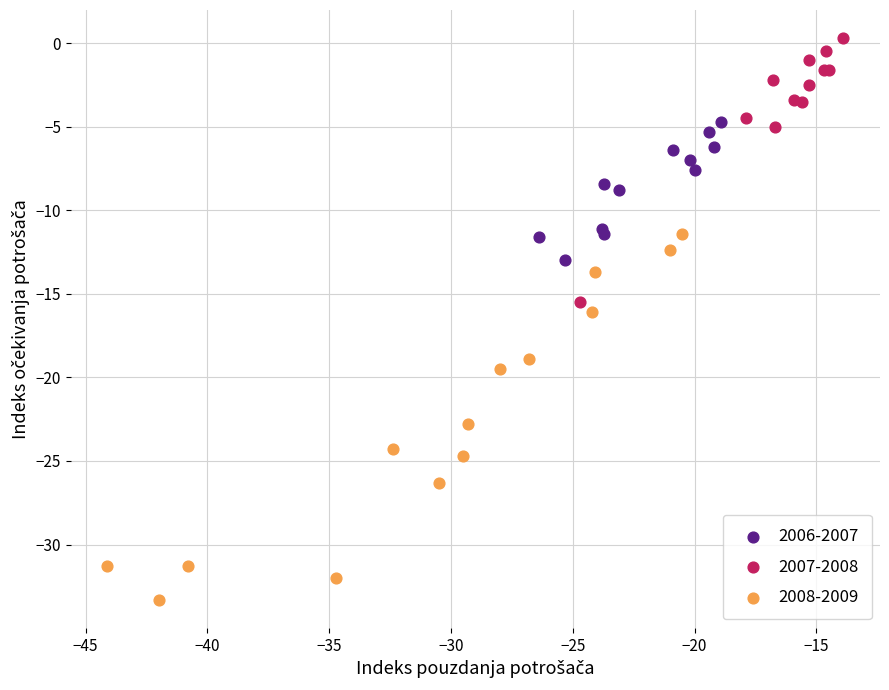

Which series reaches the minimum Y coordinate?

2008-2009